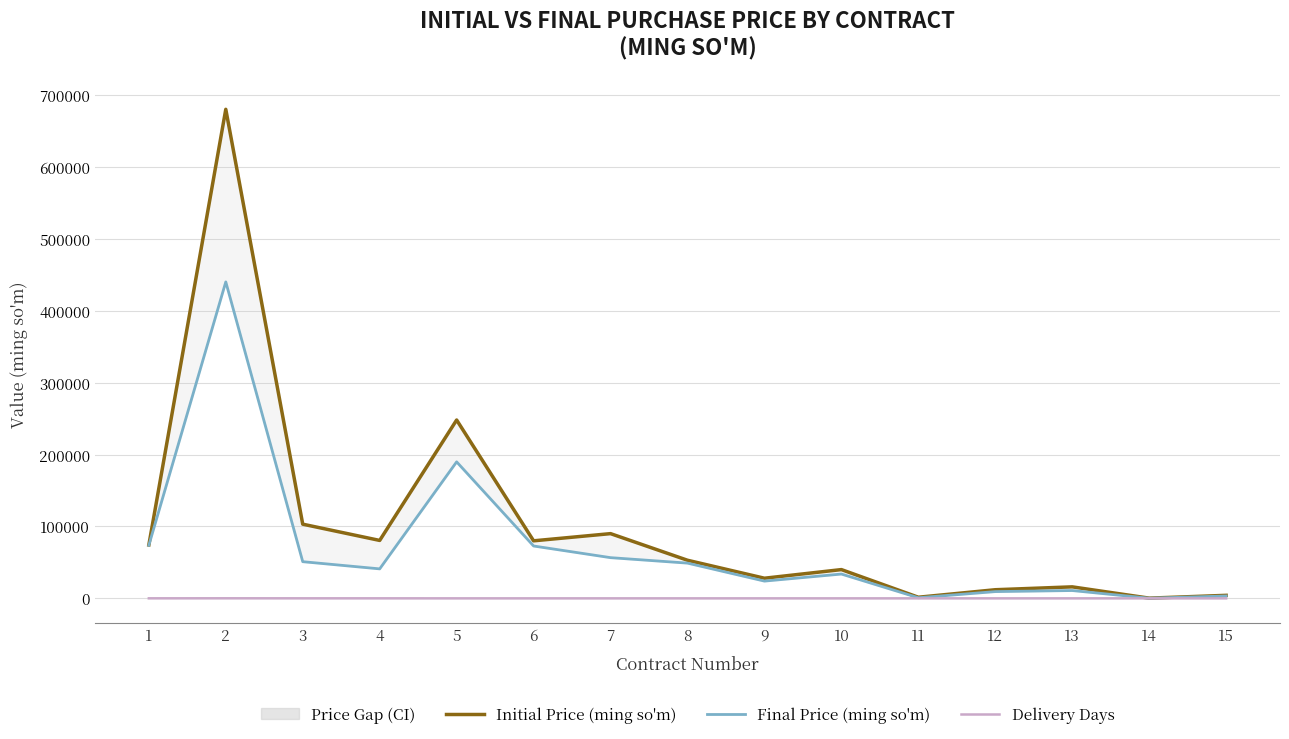

Which series has the largest range (max minus min)?

Initial Price (ming so'm)